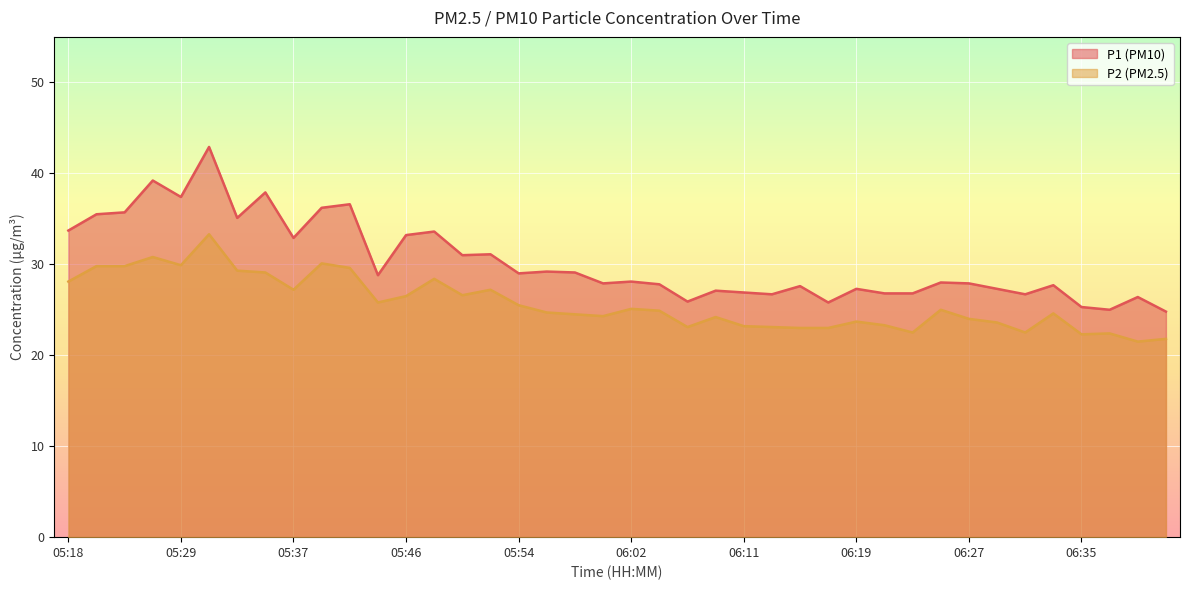

What is the label of the 13th point from the left?

05:46